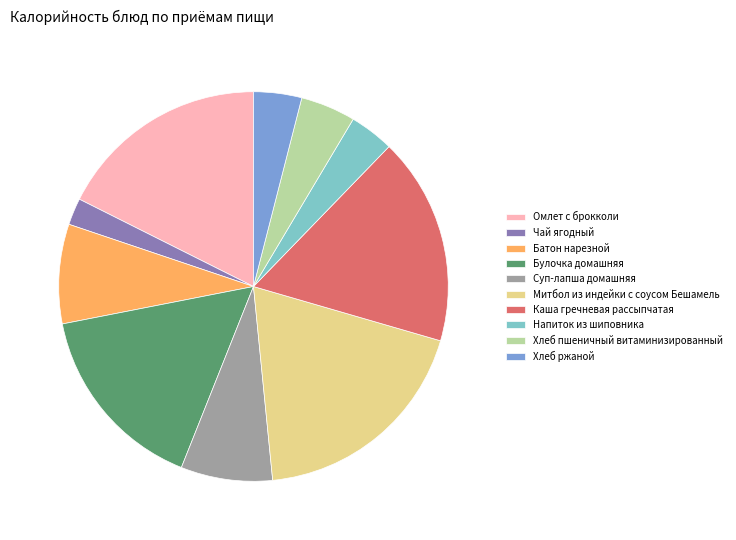

Is it true that Суп-лапша домашняя is 8% of the pie?

True